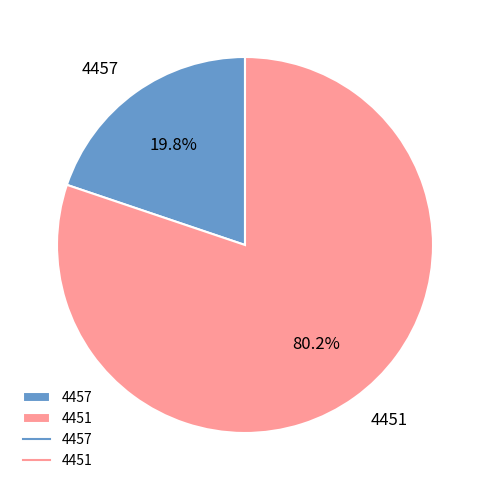

To the nearest percent, what is the difference between the 4457 and 4451 slice percentages?

60%